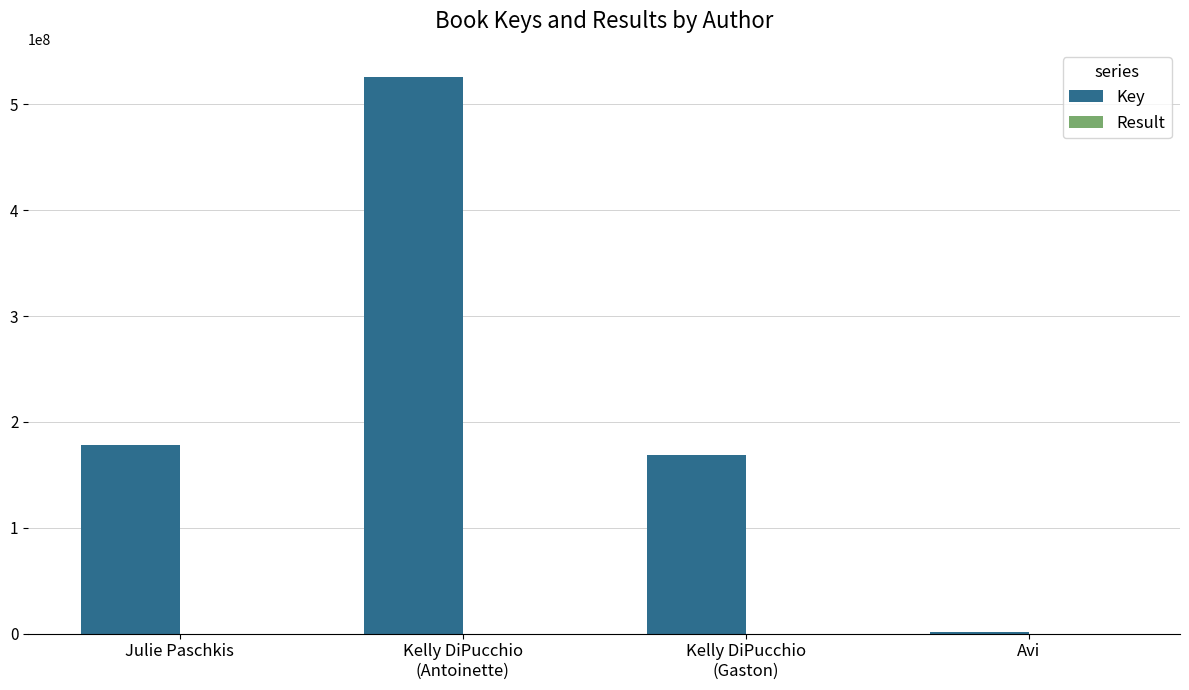

Is it true that Key equals 178014821 at Julie Paschkis?

True